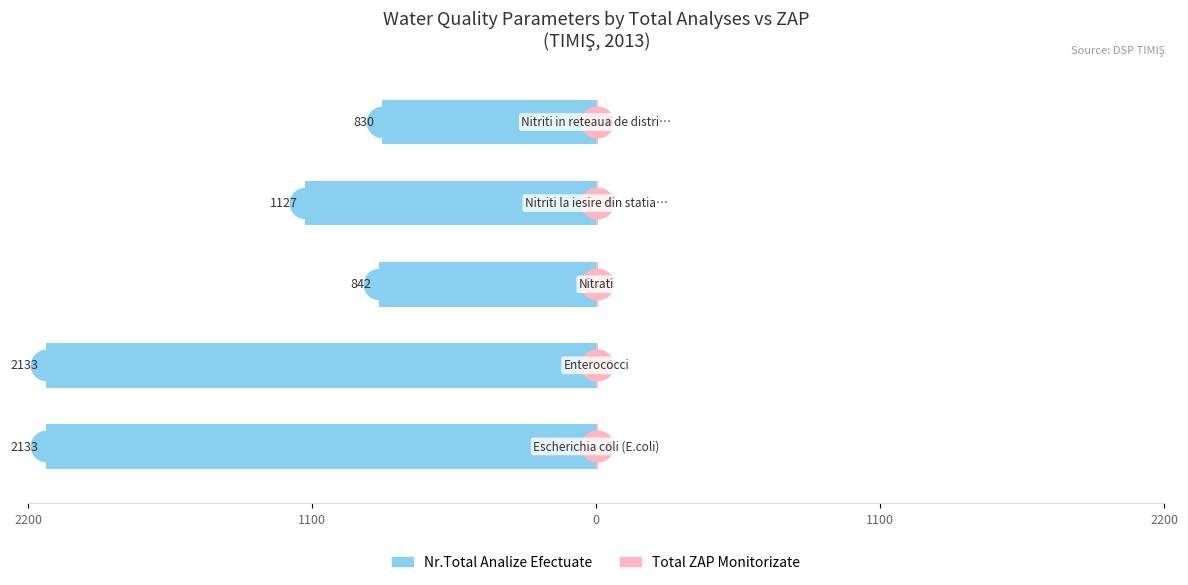

Reading left to right, what are all the values shown in this chart?

Nr.Total Analize Efectuate: -2133.0	-2133.0	-842.0	-1127.0	-830.0
Total ZAP Monitorizate: 0.6	0.6	0.6	0.6	0.6